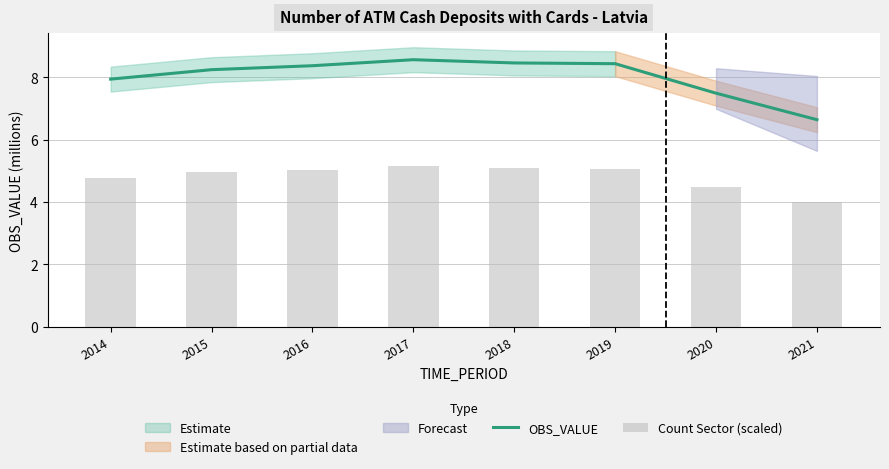

Does the chart contain any negative values?

No